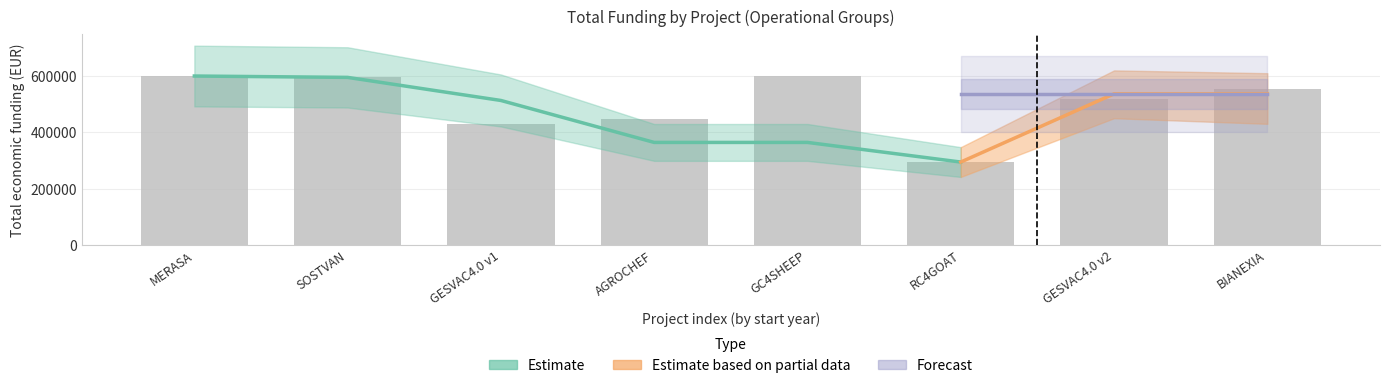

What is the total value across all series at 5?

298272